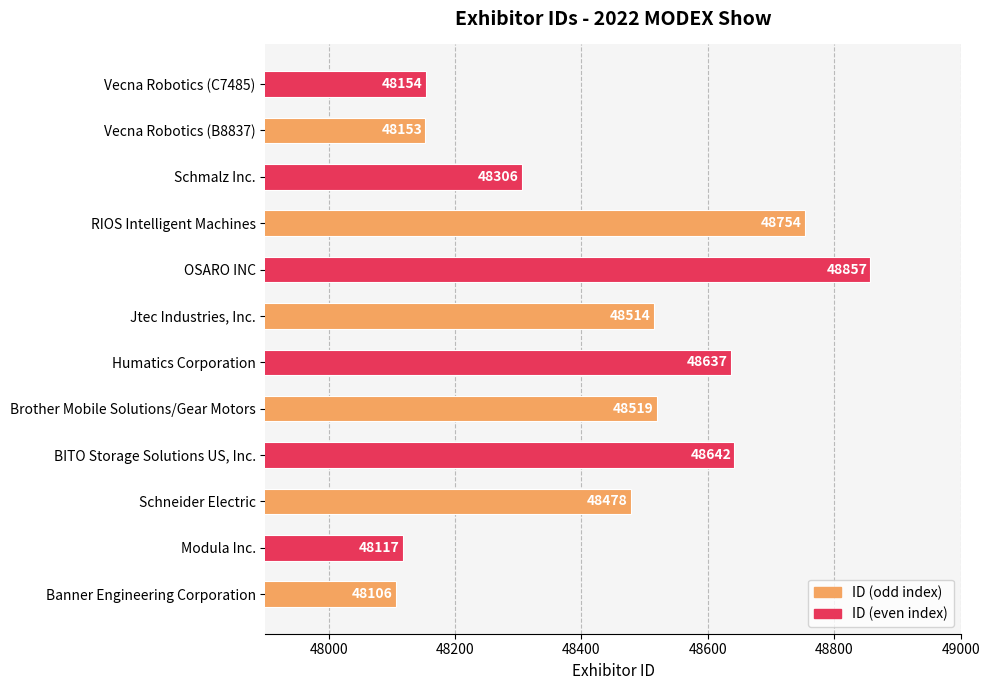

Does the chart contain any negative values?

No